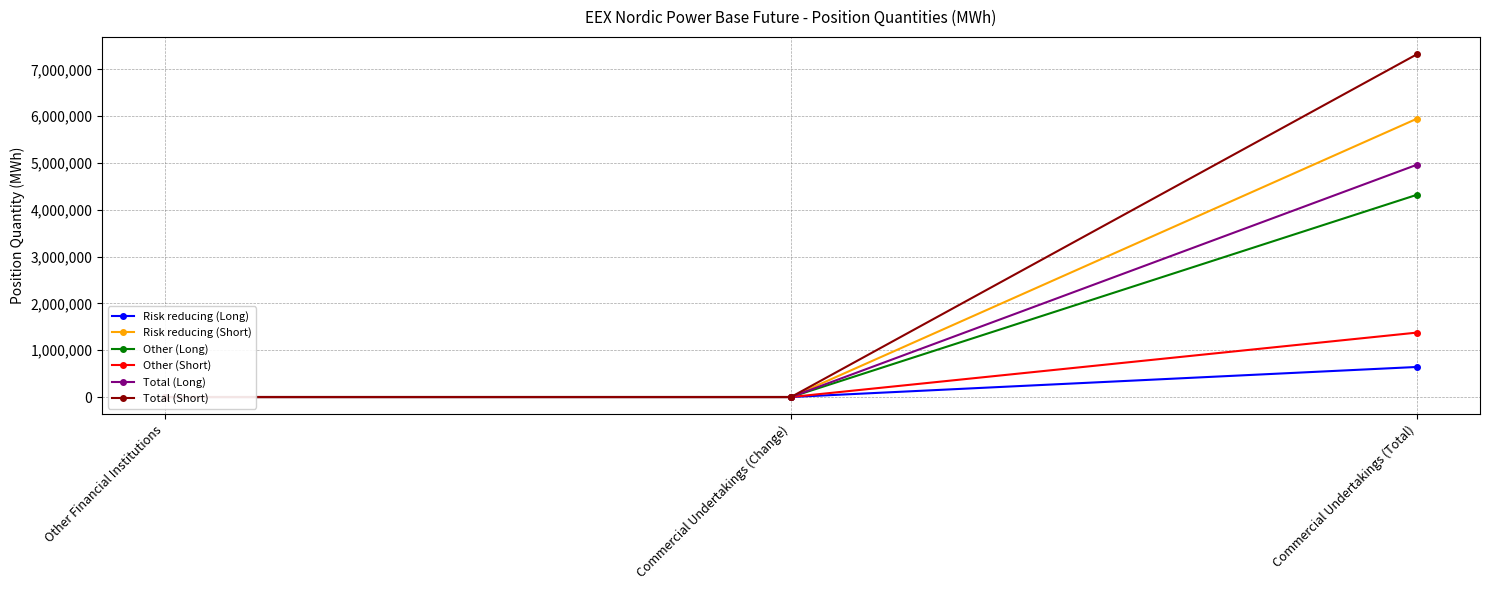

What position from the left is Commercial Undertakings (Change)?

2